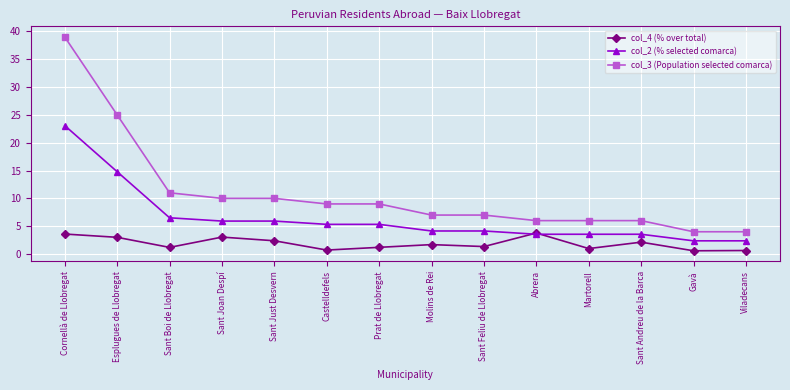

What are all the series names shown in the legend?

col_4 (% over total), col_2 (% selected comarca), col_3 (Population selected comarca)